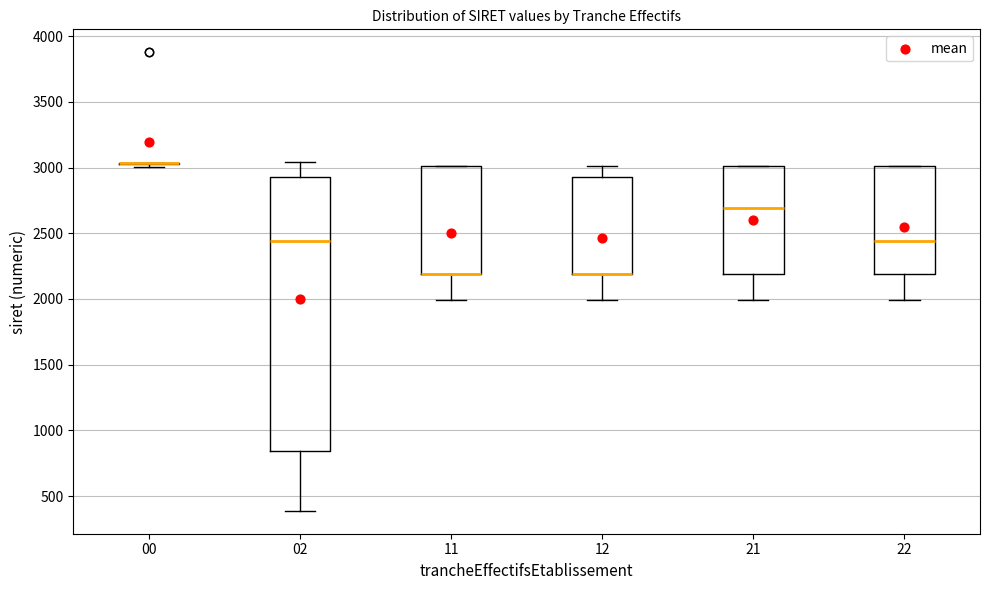

Reading left to right, read every box against the y-axis: the position of its median line, the range the box covers, and the ends of its whiskers. The values are not printed on the chart, so give them approximately, as read against the axis.

00: box collapsed to a line at 3050, whiskers 3000 to 3050
02: median 2450, box 850 to 2950, whiskers 400 to 3050
11: median 2200 (drawn on the box's lower edge), box 2200 to 3000, whiskers 2000 to 3000
12: median 2200 (drawn on the box's lower edge), box 2200 to 2950, whiskers 2000 to 3000
21: median 2700, box 2200 to 3000, whiskers 2000 to 3000
22: median 2450, box 2200 to 3000, whiskers 2000 to 3000